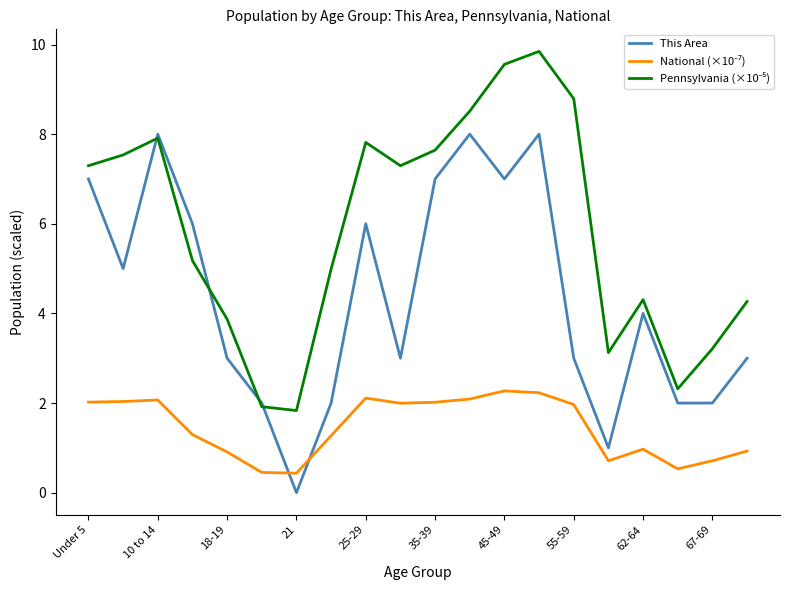

What is the maximum value for This Area?

8.0